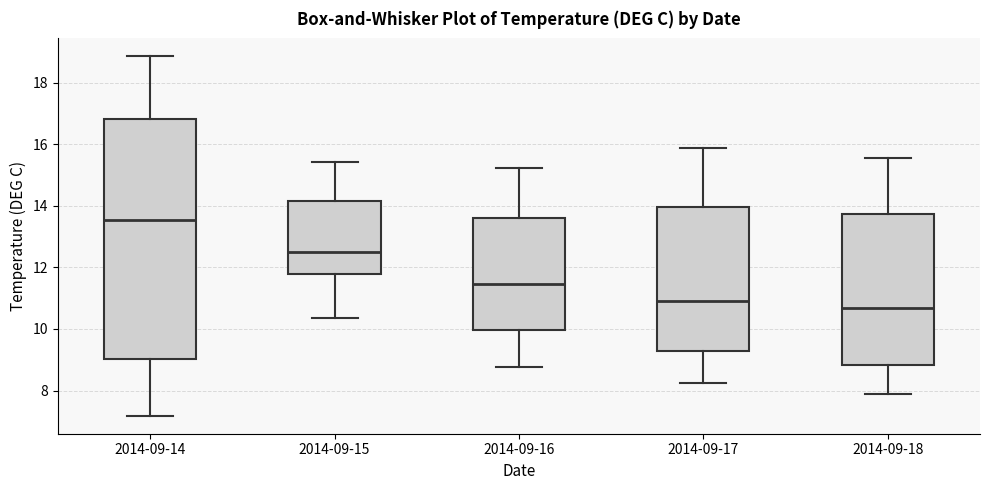

Comparing the boxes themselves (not the whiskers), which one is the tallest?

2014-09-14